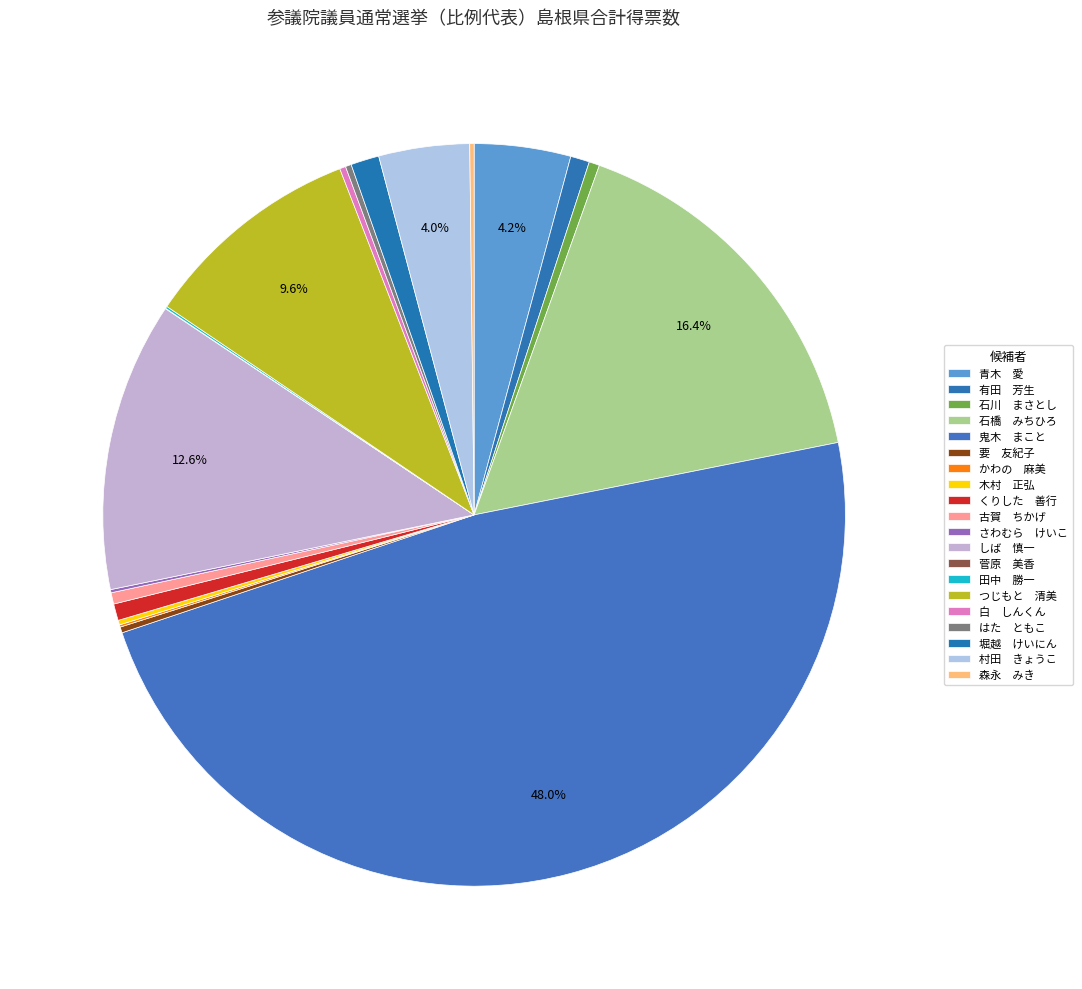

Count the number of slices in the pie.

20